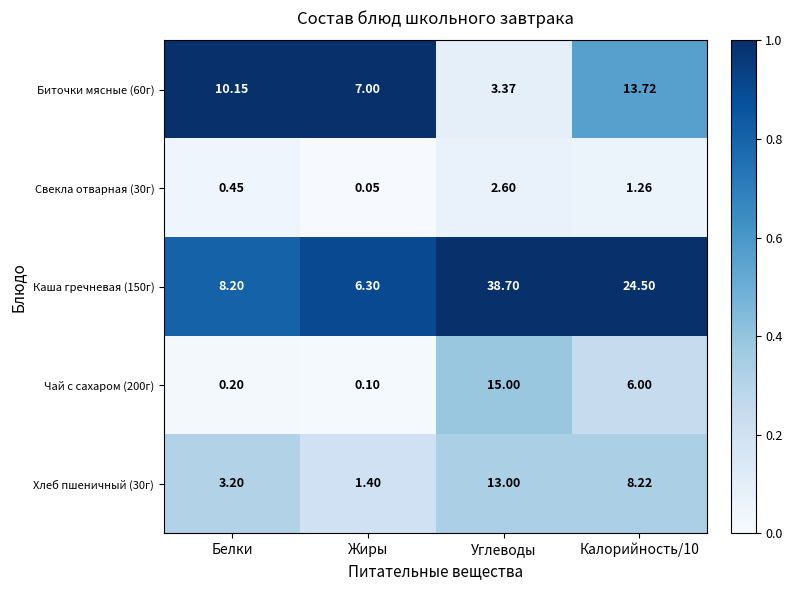

Rank the series by their maximum value, from highest to lowest.

Каша гречневая (150г), Чай с сахаром (200г), Биточки мясные (60г), Хлеб пшеничный (30г), Свекла отварная (30г)